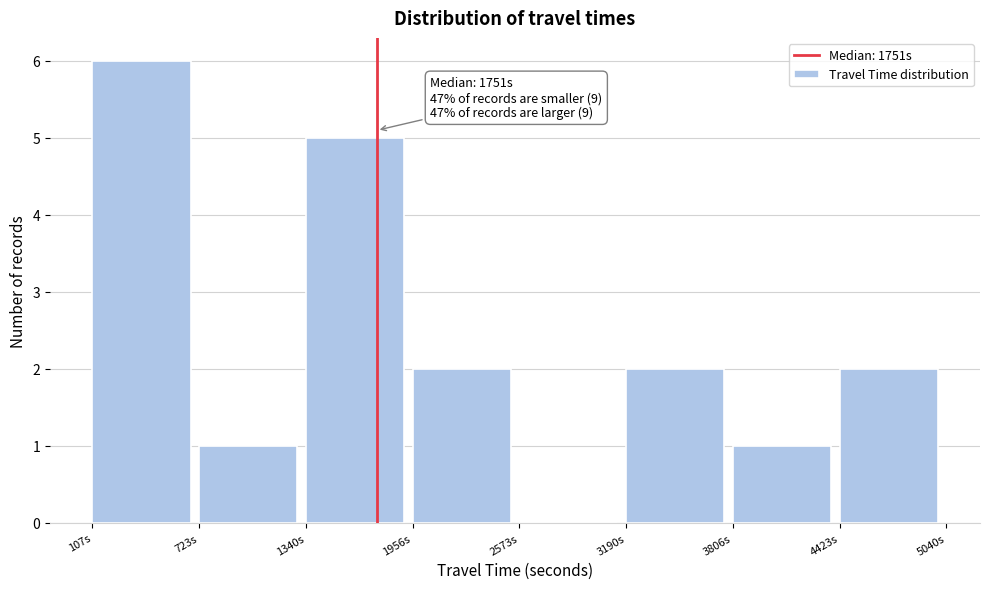

Over which range of the x-axis is the bar tallest?

100 to 700